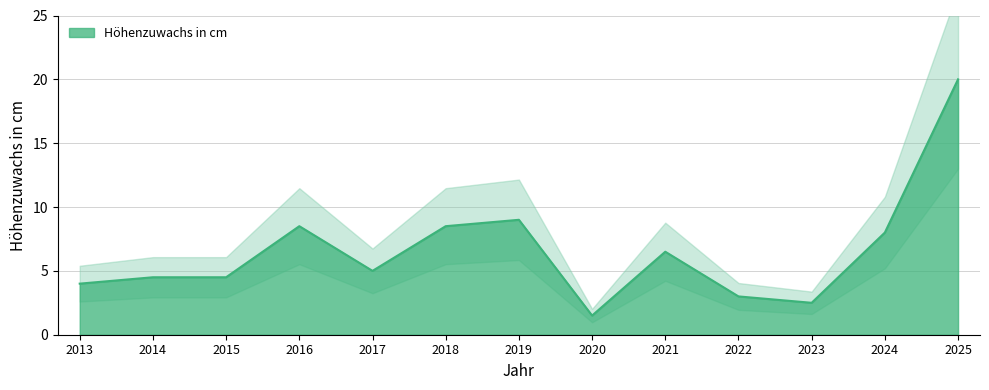

How many distinct data groups are displayed?

1